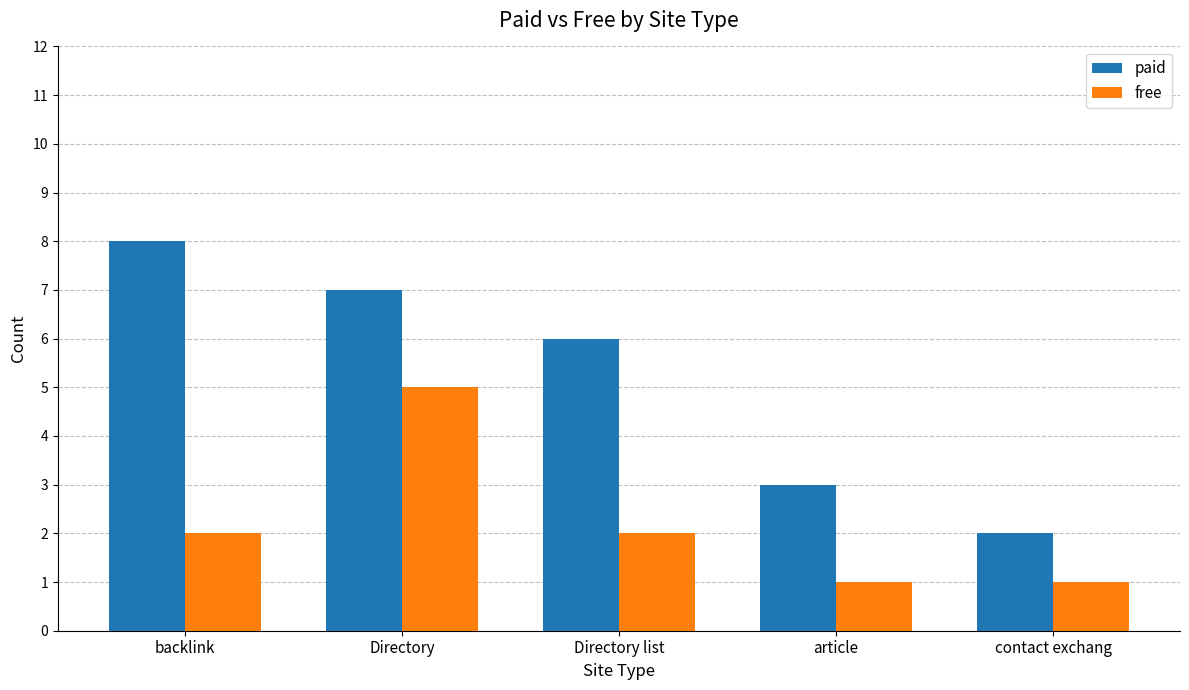

Reading left to right, list all the values displayed in this chart.

paid: 8	7	6	3	2
free: 2	5	2	1	1